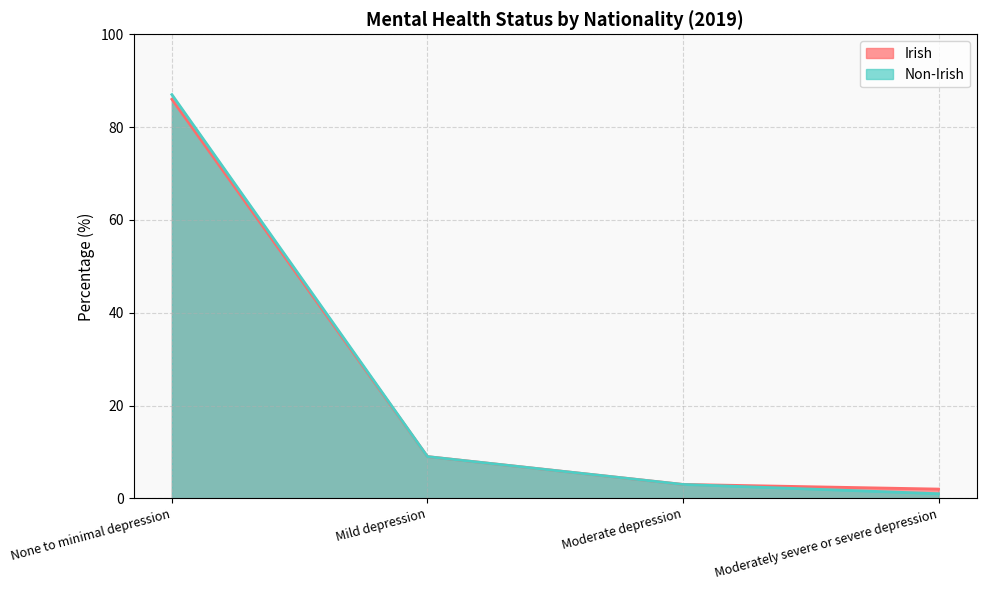

Is the value of Non-Irish at Moderate depression greater than the value of Irish at Moderate depression?

No